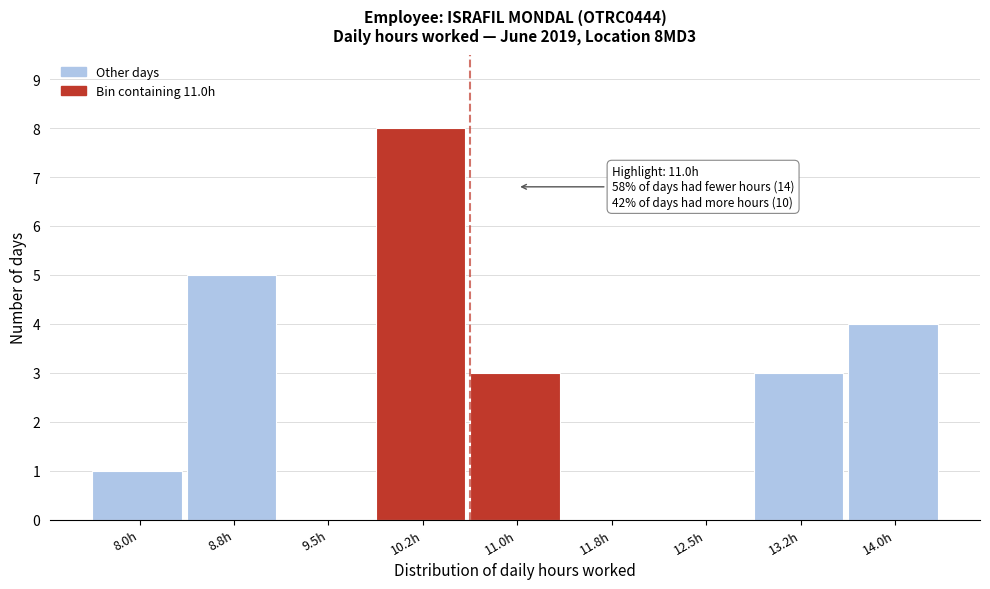

Reading left to right, list all the values displayed in this chart.

8.0h=1	8.8h=5	9.5h=0	10.2h=8	11.0h=3	11.8h=0	12.5h=0	13.2h=3	14.0h=4